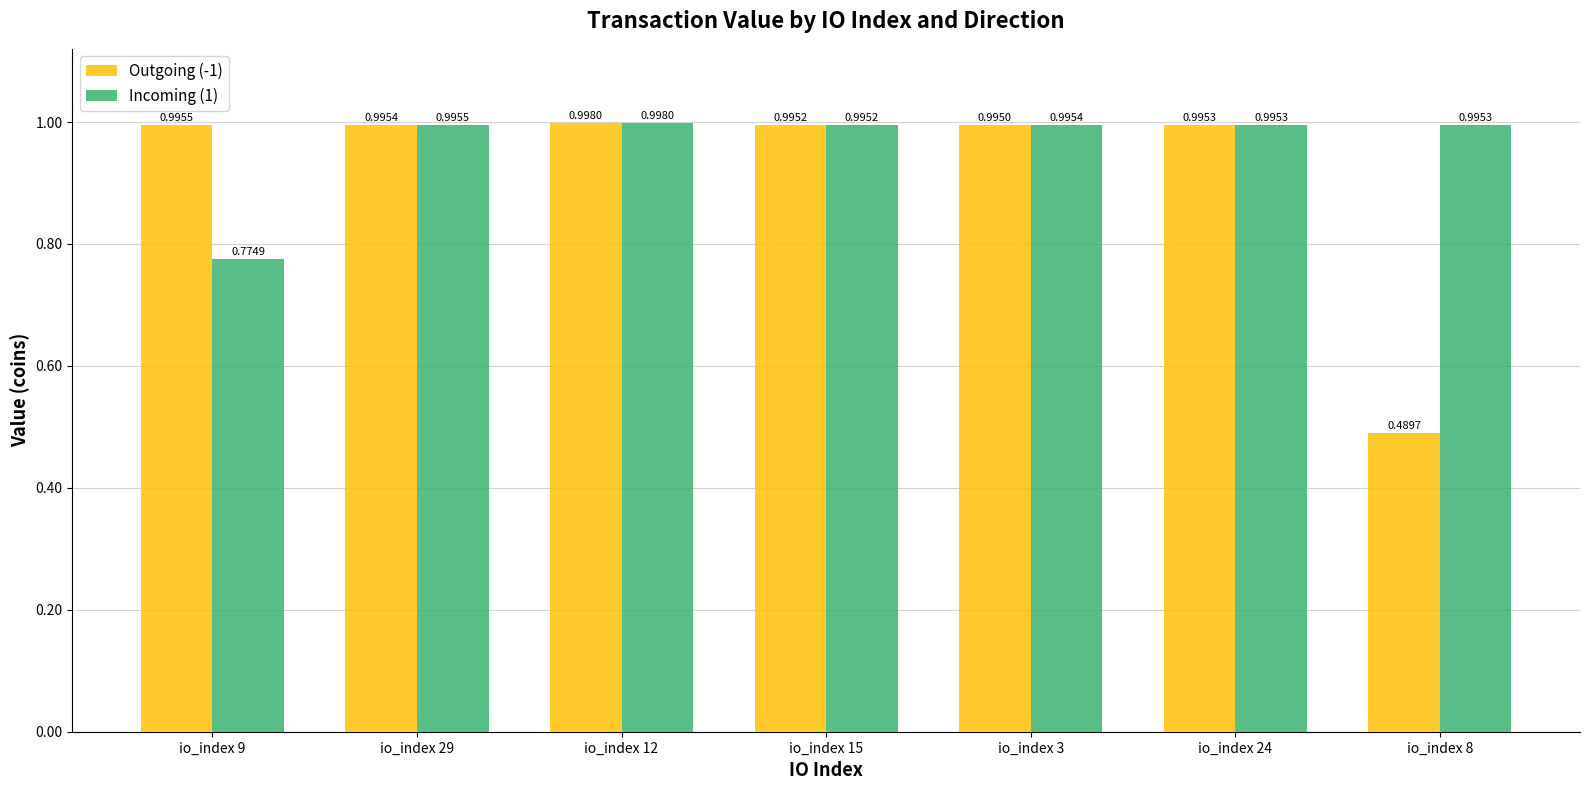

Which series has the largest range (max minus min)?

Outgoing (-1)